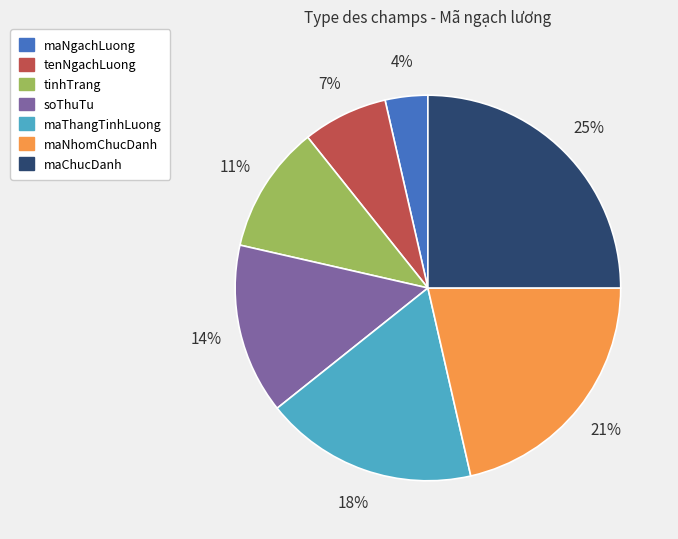

To the nearest percent, what is the difference between the largest and smallest slice percentages?

21%